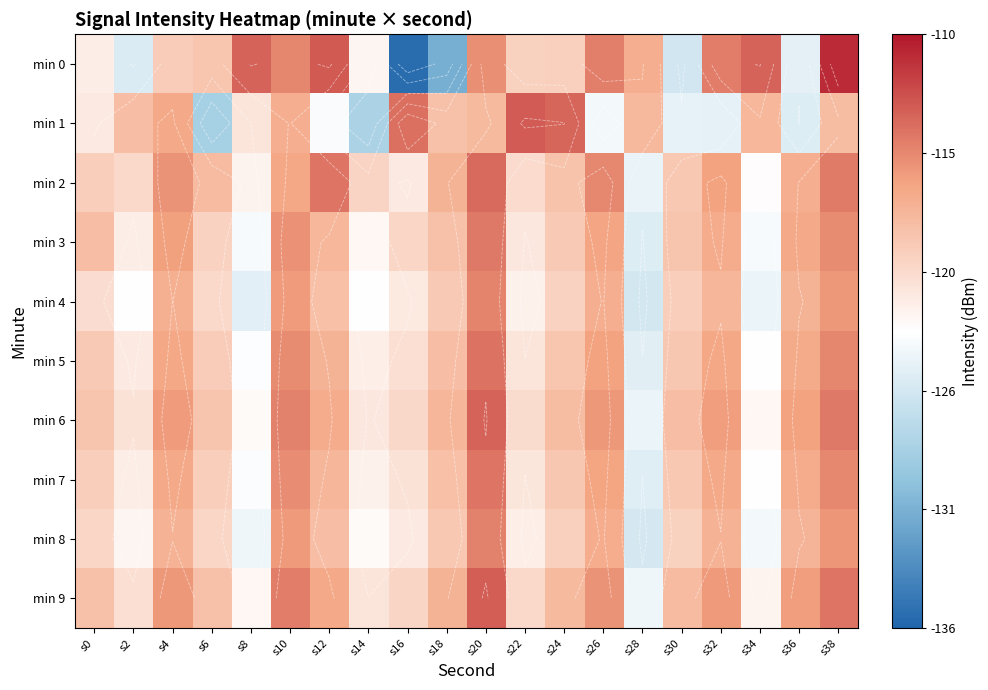

Where is min 9 nearest to the value -118?

s24